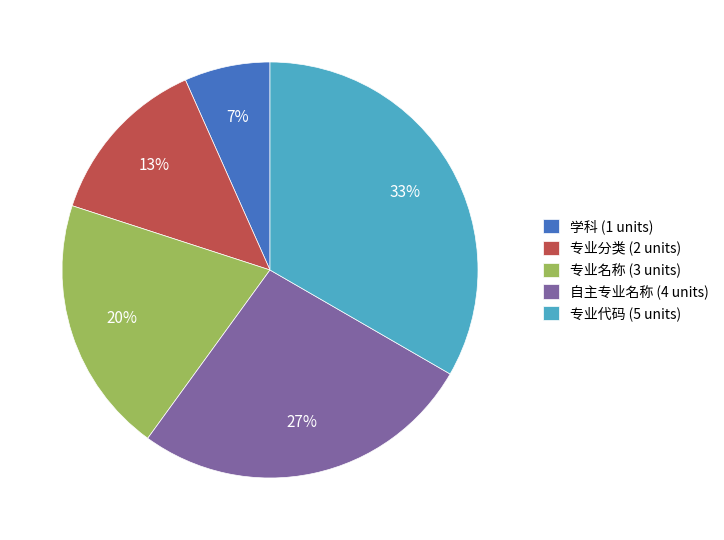

Count the number of slices in the pie.

5